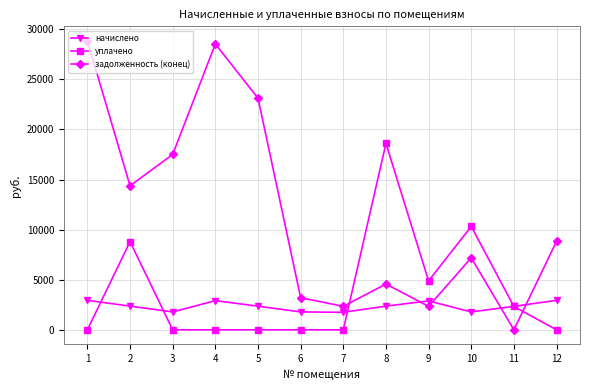

True or false: уплачено has more than 0 points higher than both neighbors.

True